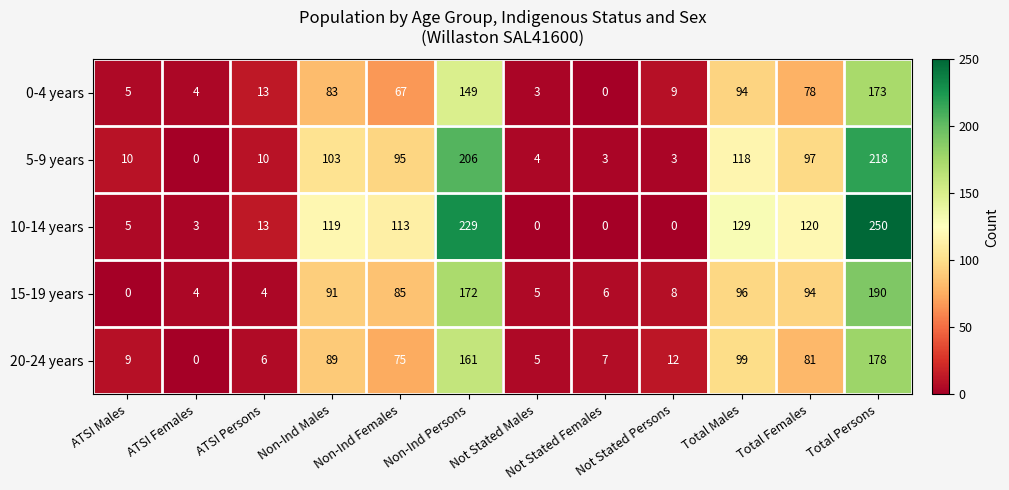

Which category has the highest value across all series?

Total Persons